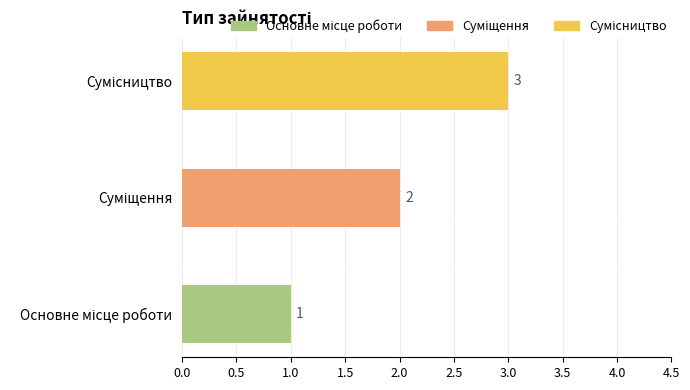

How many values are between 1 and 3?

3